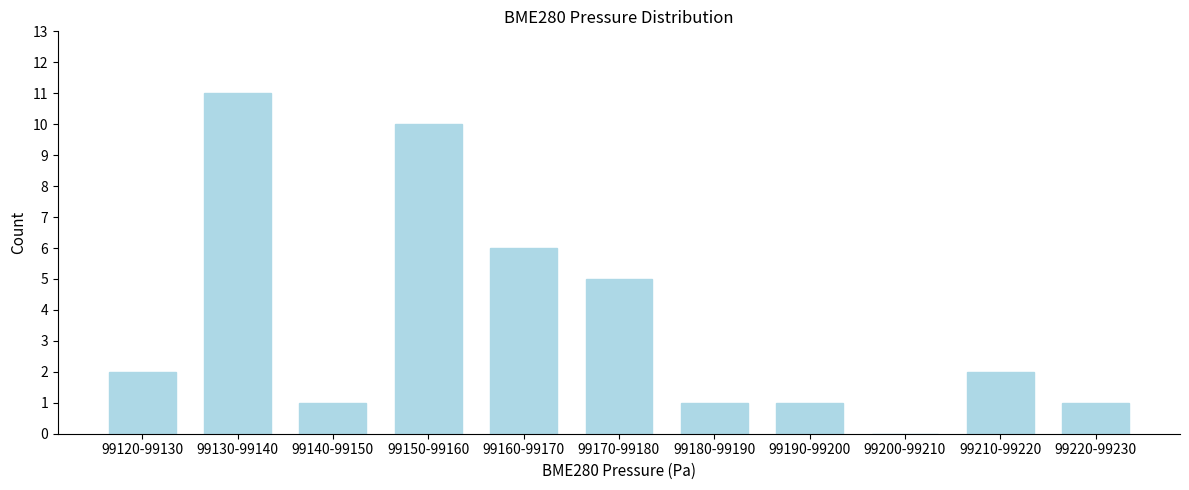

Reading left to right, list all the values displayed in this chart.

99120-99130=2	99130-99140=11	99140-99150=1	99150-99160=10	99160-99170=6	99170-99180=5	99180-99190=1	99190-99200=1	99200-99210=0	99210-99220=2	99220-99230=1